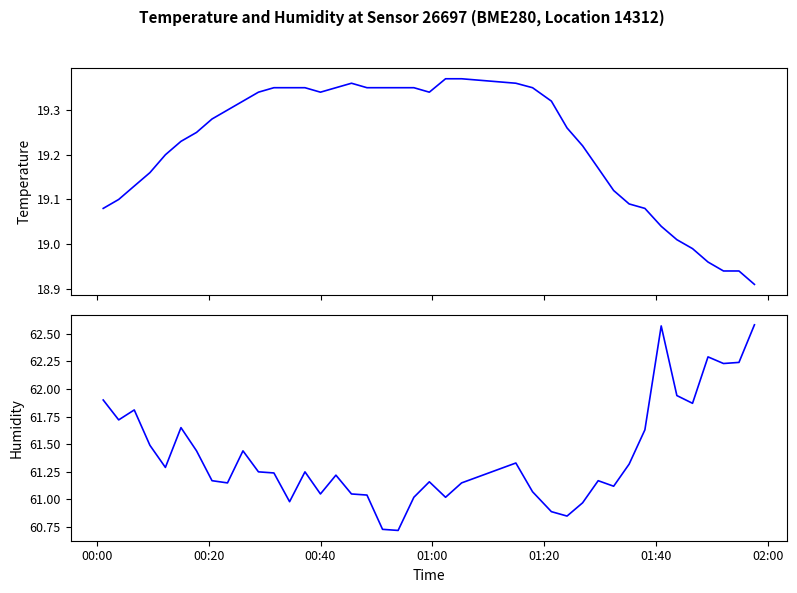

Is it true that Humidity equals 83.8 at 38?

False